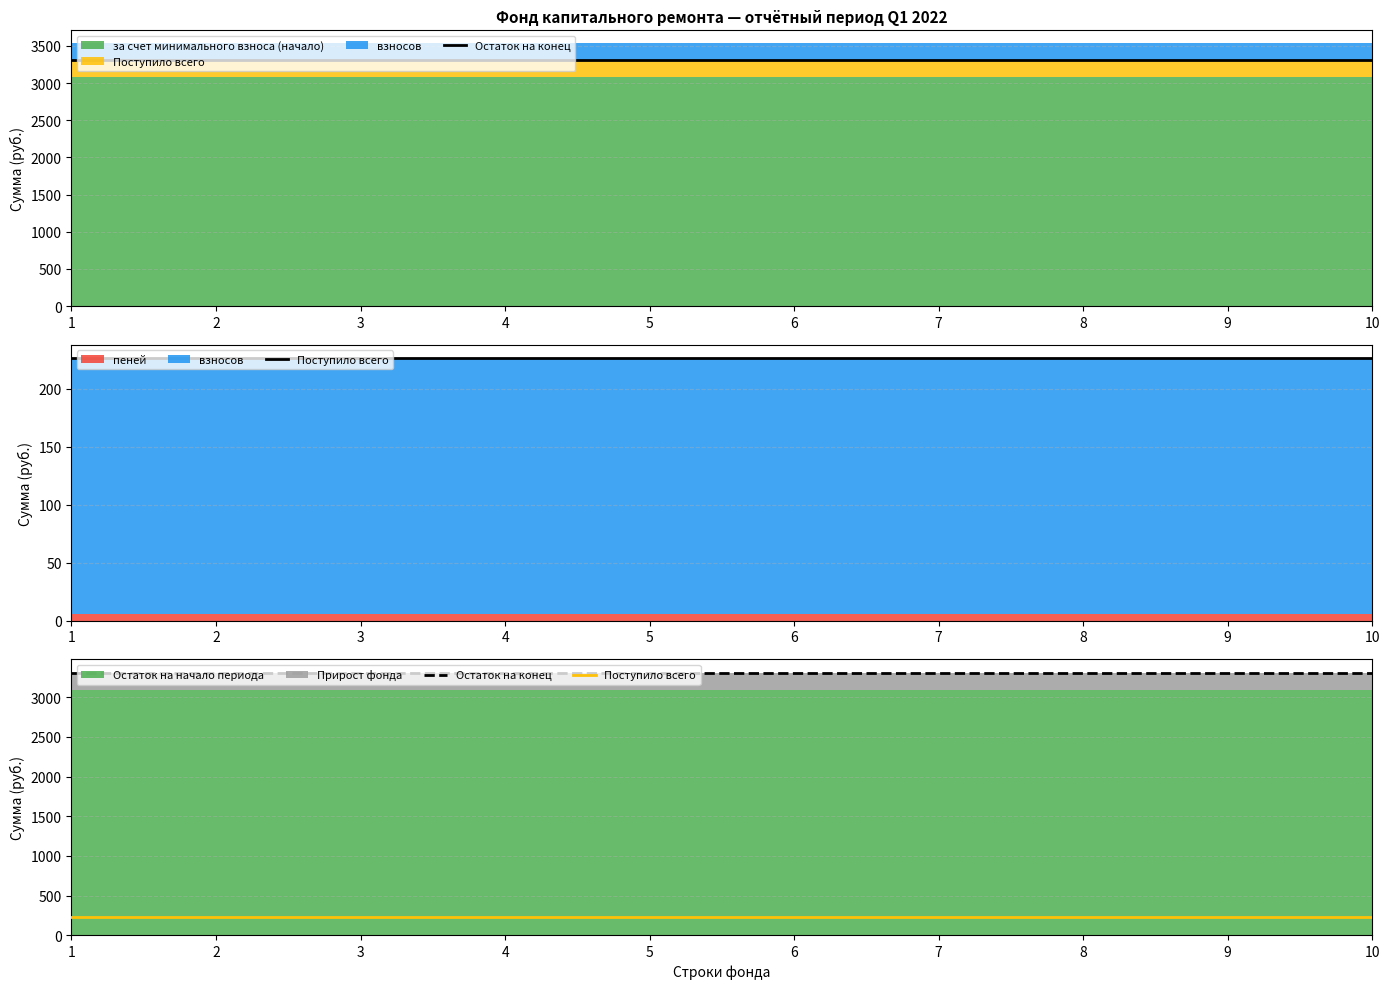

Is the value of Остаток на конец at 1 greater than the value of Поступило всего at 8?

Yes